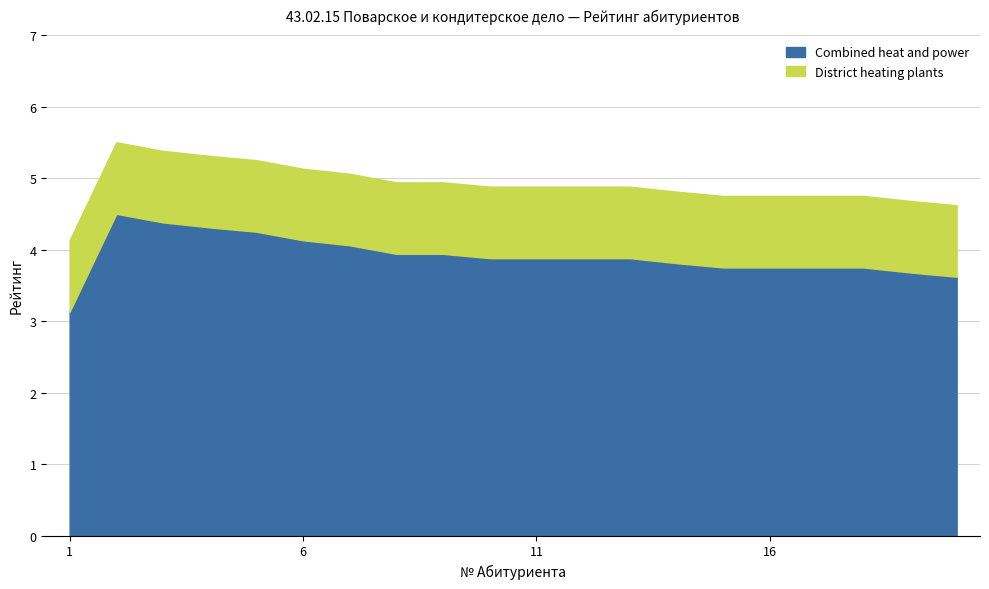

The value of District heating plants at 11 is 1.0. True or false?

True